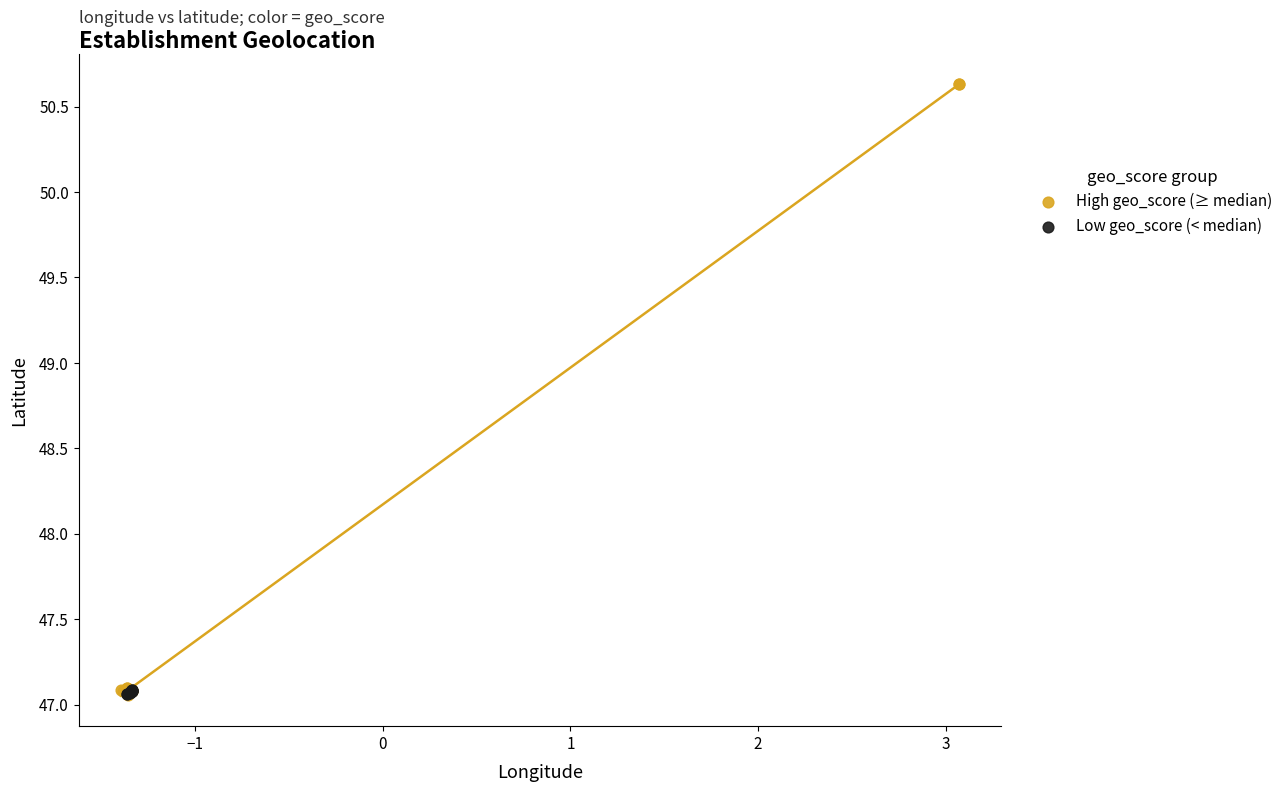

Which series has the largest Y range (max minus min)?

High geo_score (≥ median)